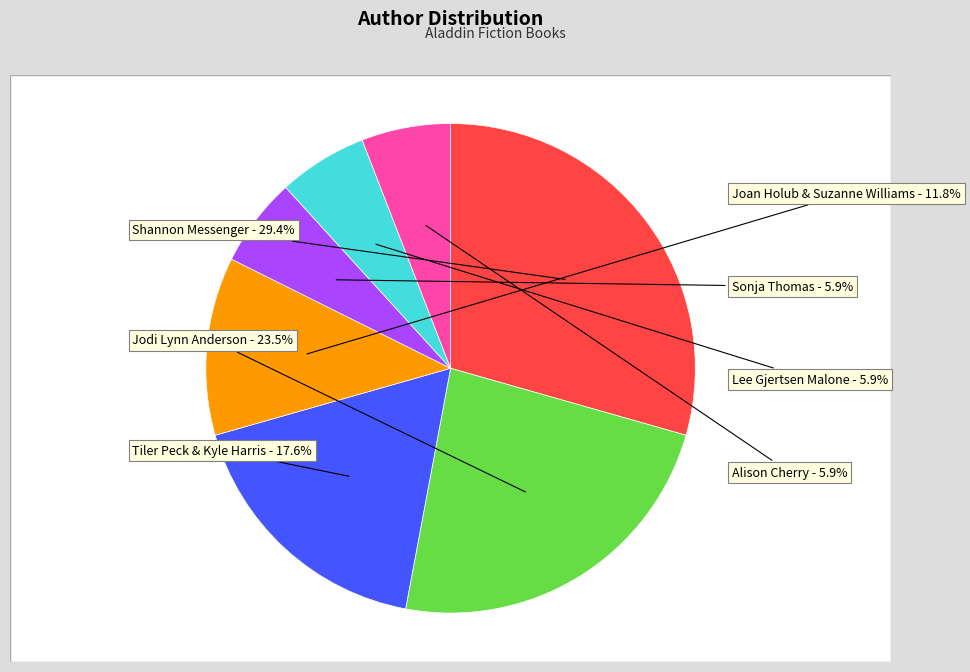

What percentage do Lee Gjertsen Malone and Tiler Peck & Kyle Harris together represent?

23.5%